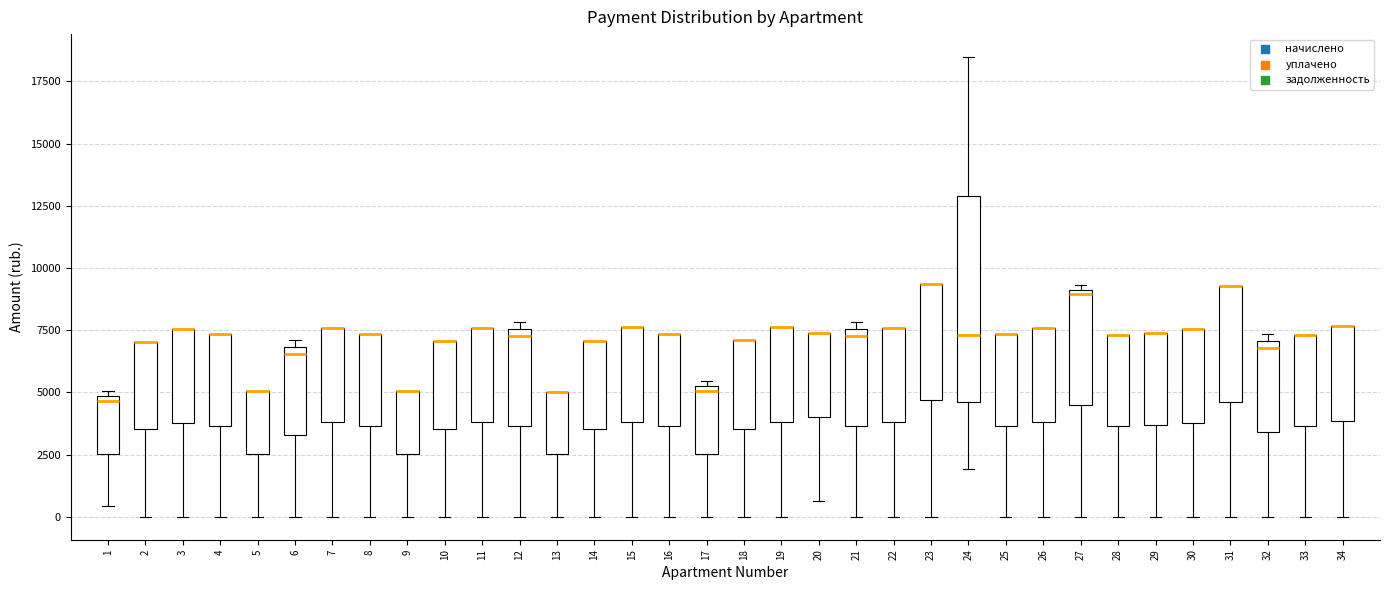

Which box is the tallest, from its lower edge to its upper edge?

24